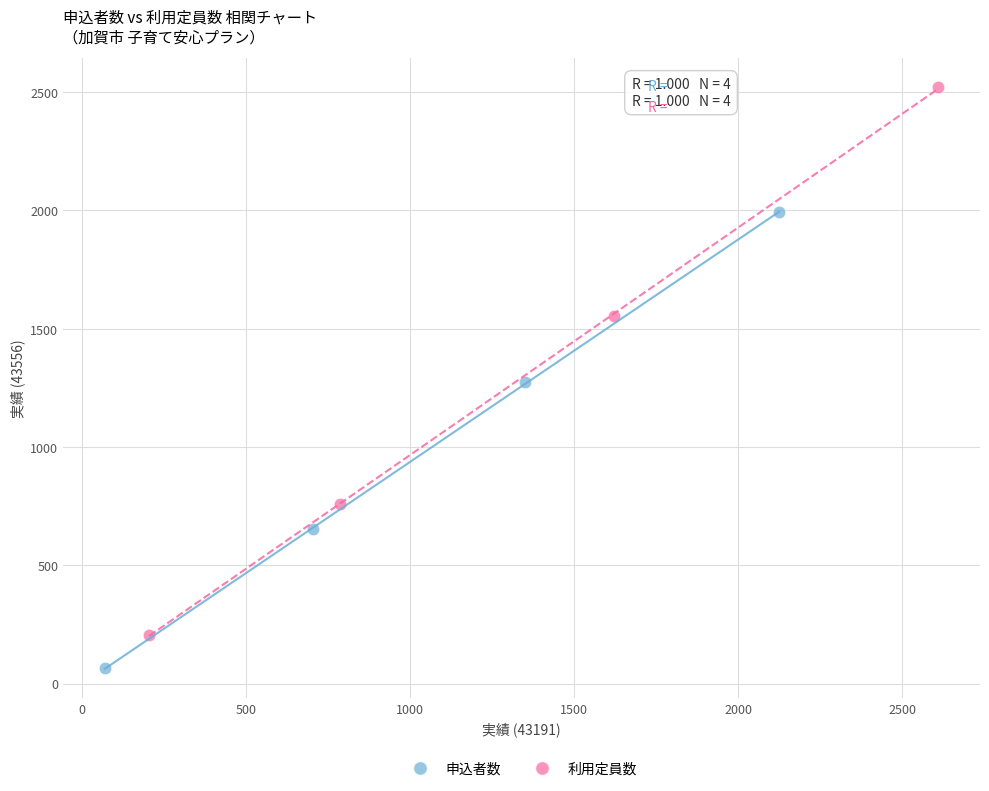

Which series reaches the maximum Y coordinate?

利用定員数